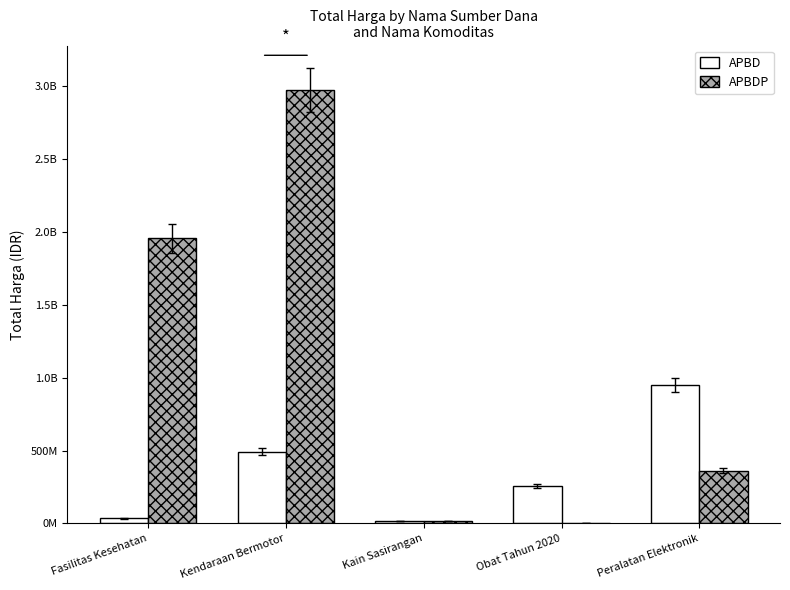

What is the lowest value of the APBD series?

18900000